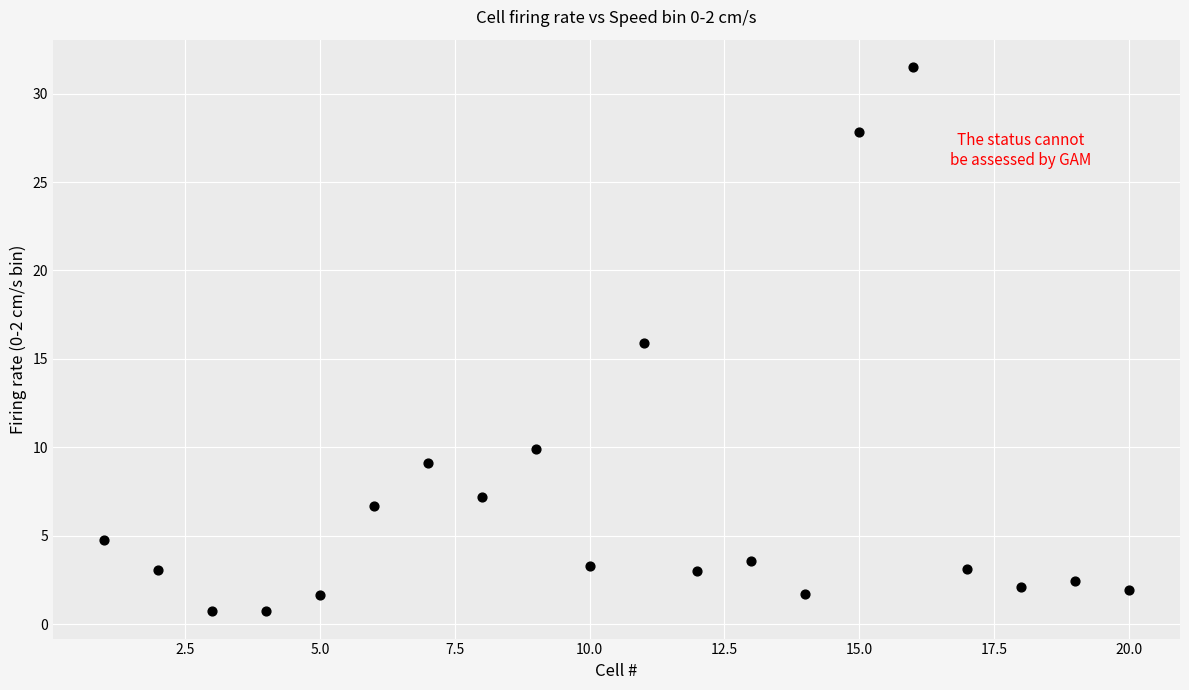

What is the range of X values (max minus min)?

19.0